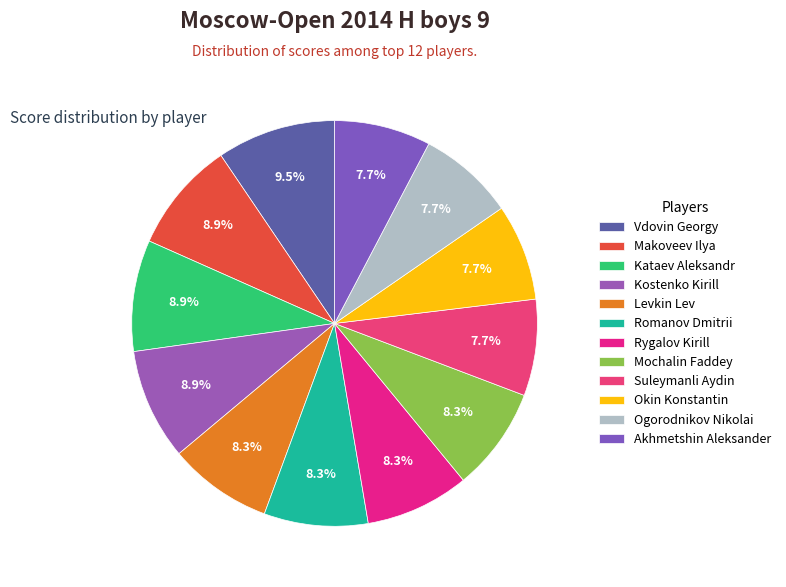

Rank the categories by value from lowest to highest.

Suleymanli Aydin, Okin Konstantin, Ogorodnikov Nikolai, Akhmetshin Aleksander, Levkin Lev, Romanov Dmitrii, Rygalov Kirill, Mochalin Faddey, Makoveev Ilya, Kataev Aleksandr, Kostenko Kirill, Vdovin Georgy